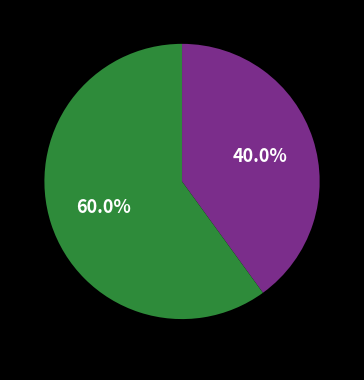

The Deploy Contract slice represents 31% of the pie. True or false?

False